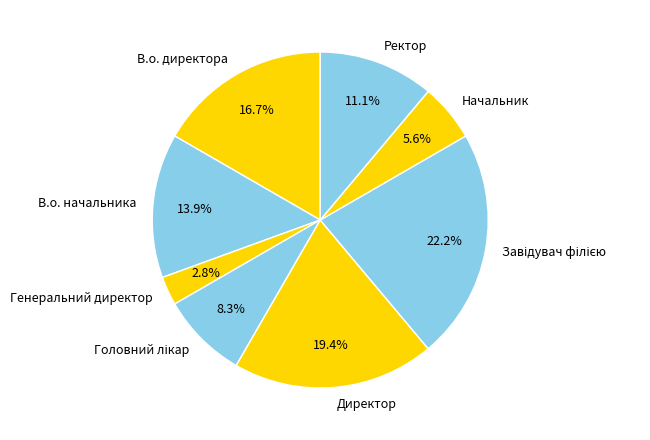

Does В.о. директора account for over 50% of the chart?

No